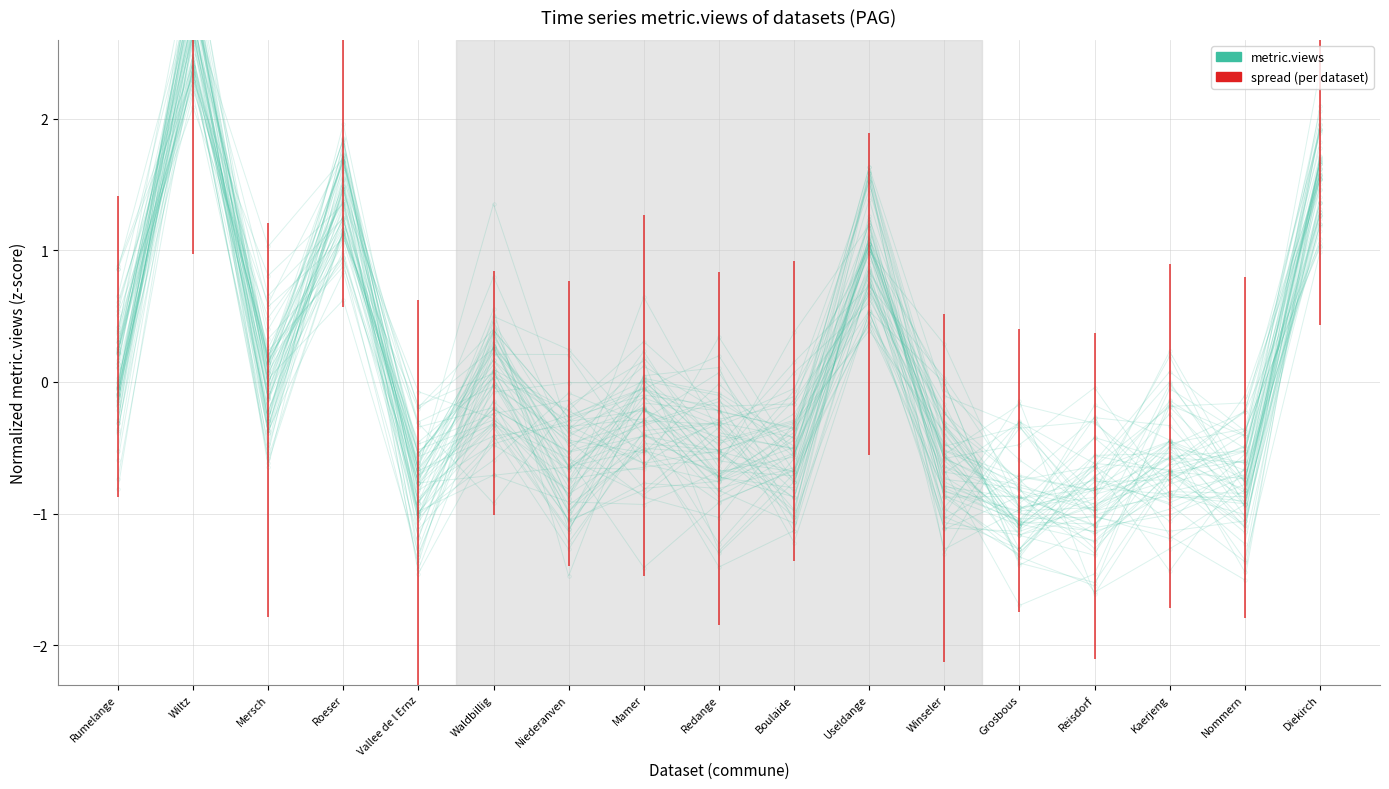

At which category does the chart reach its minimum across all series?

Reisdorf